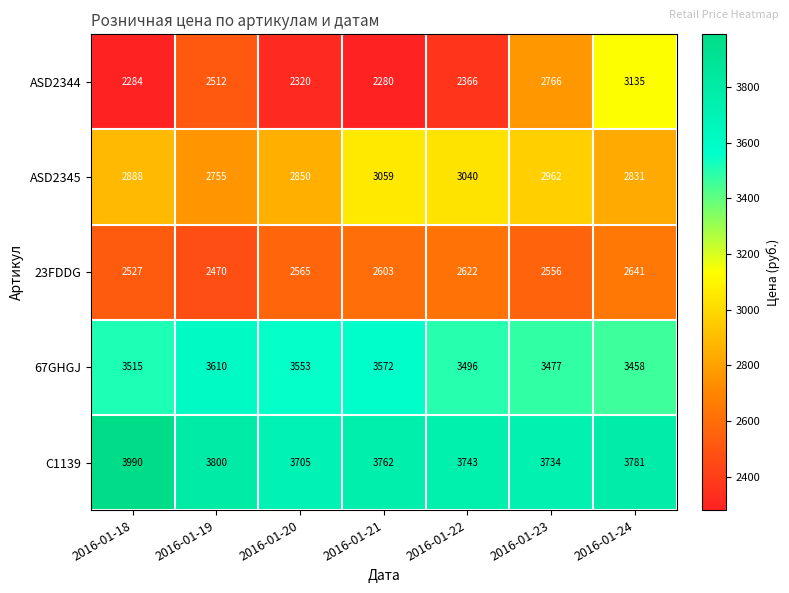

At which label does 67GHGJ reach its minimum?

2016-01-24